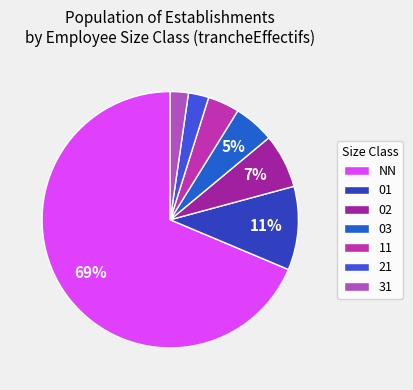

To the nearest percent, what percentage of the pie is 31?

2%